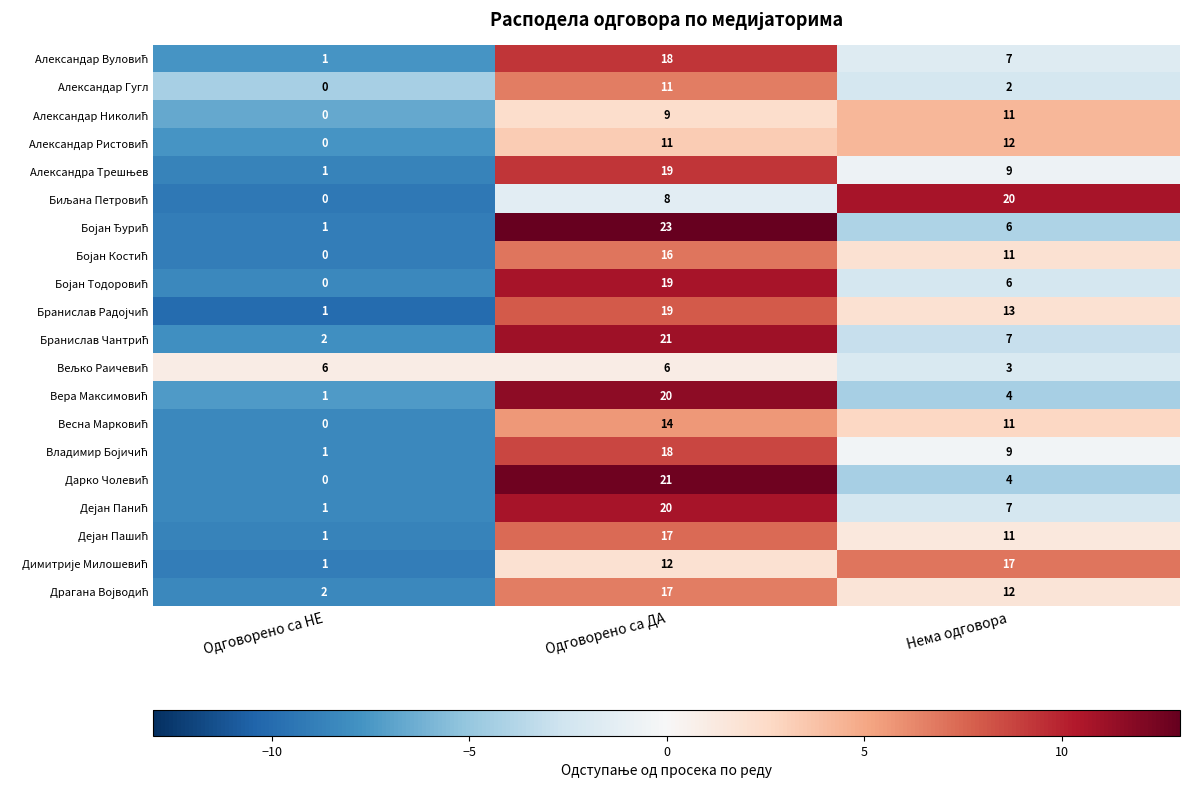

What is the maximum value shown in the chart?

23